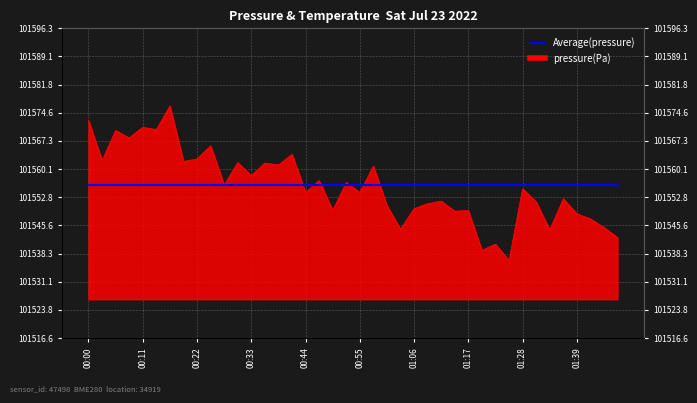

What is the ratio of the value at 00:22 to the value at 00:25?

1.0